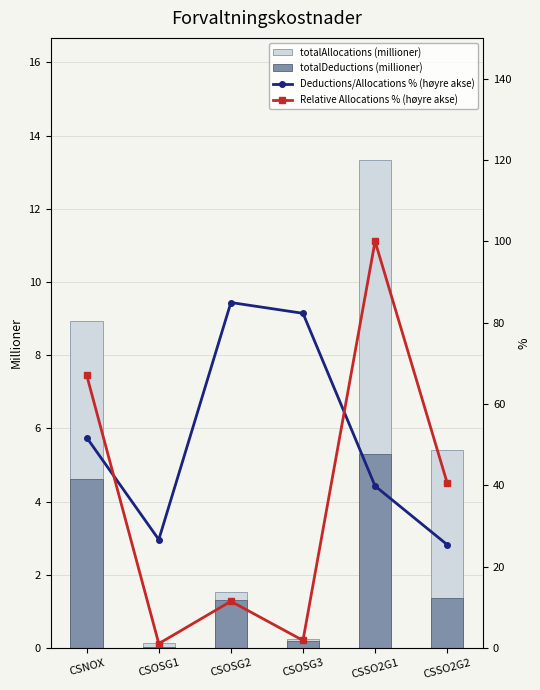

What is the total value across all series at CSSO2G2?

72.8